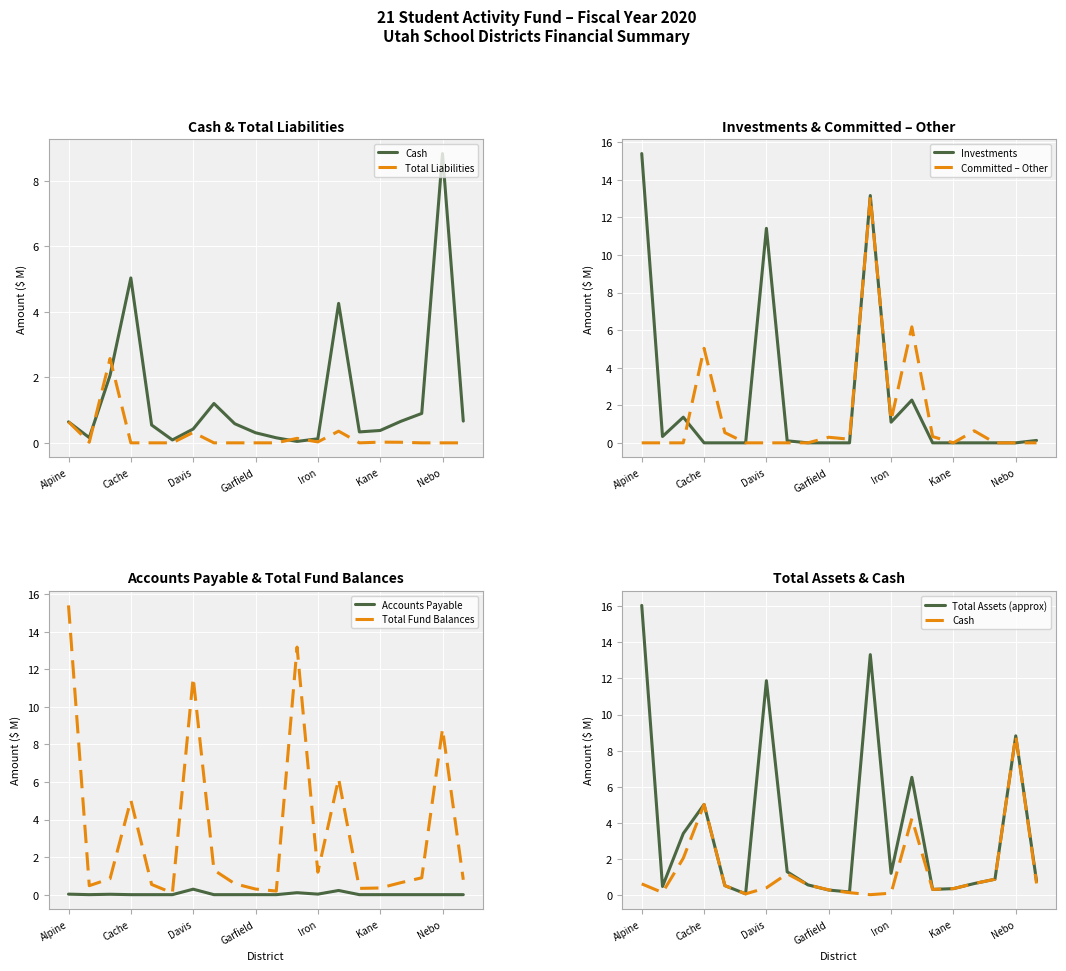

The Committed – Other series shows -4.7 at Alpine. True or false?

False